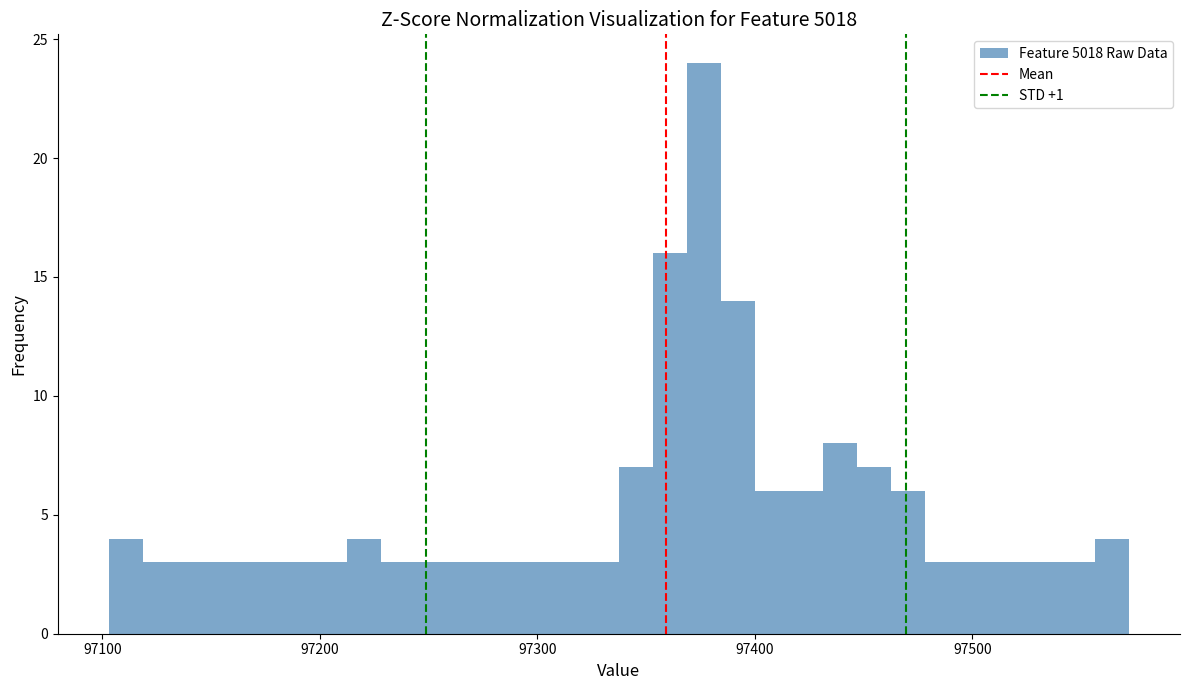

Read against the x-axis, roughly where is the centre of the tallest bar?

97380